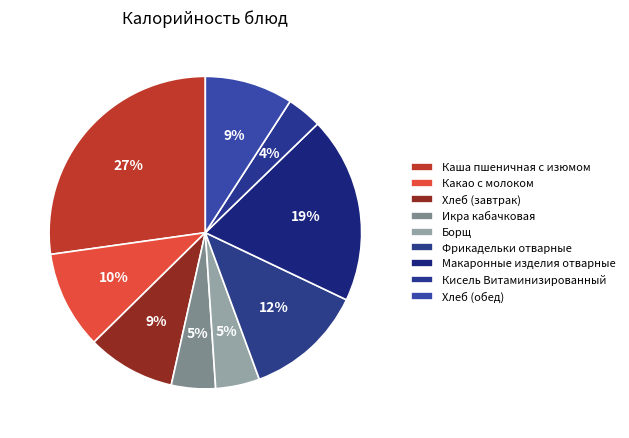

How many slices are in this pie chart?

9